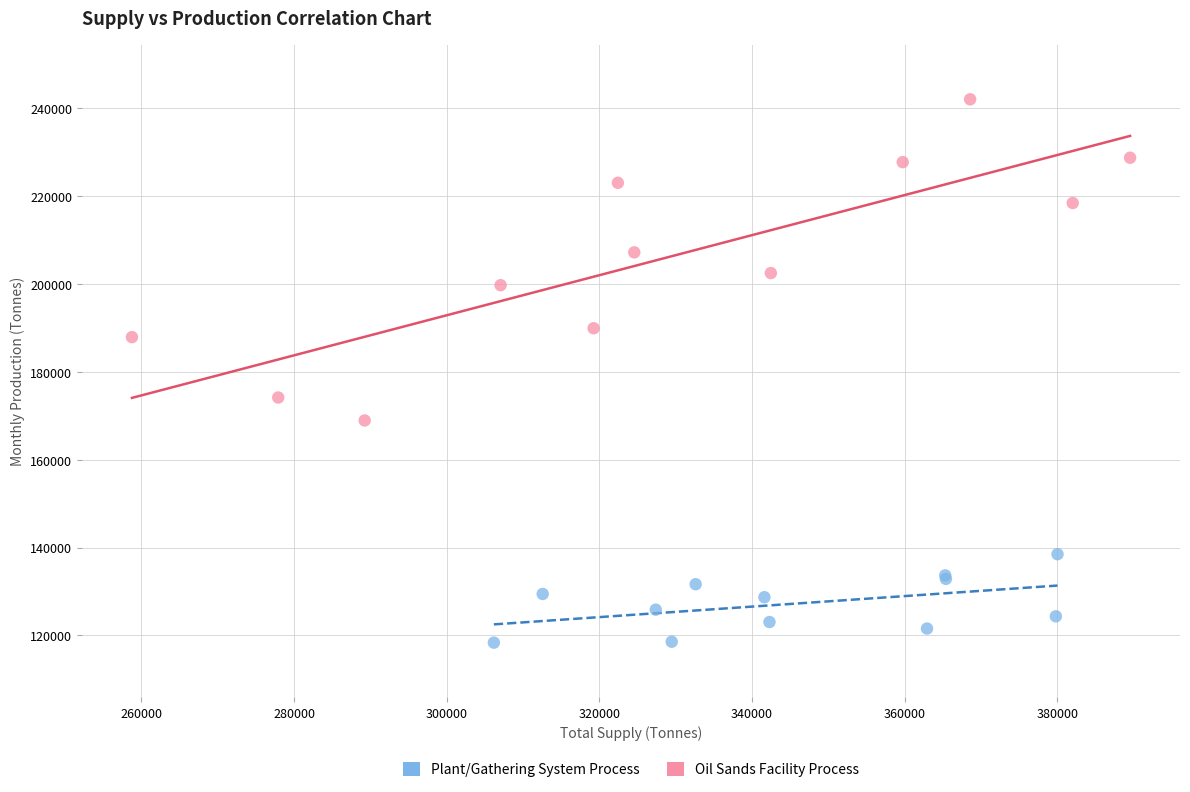

Which series contains the lowest Y value?

Plant/Gathering System Process